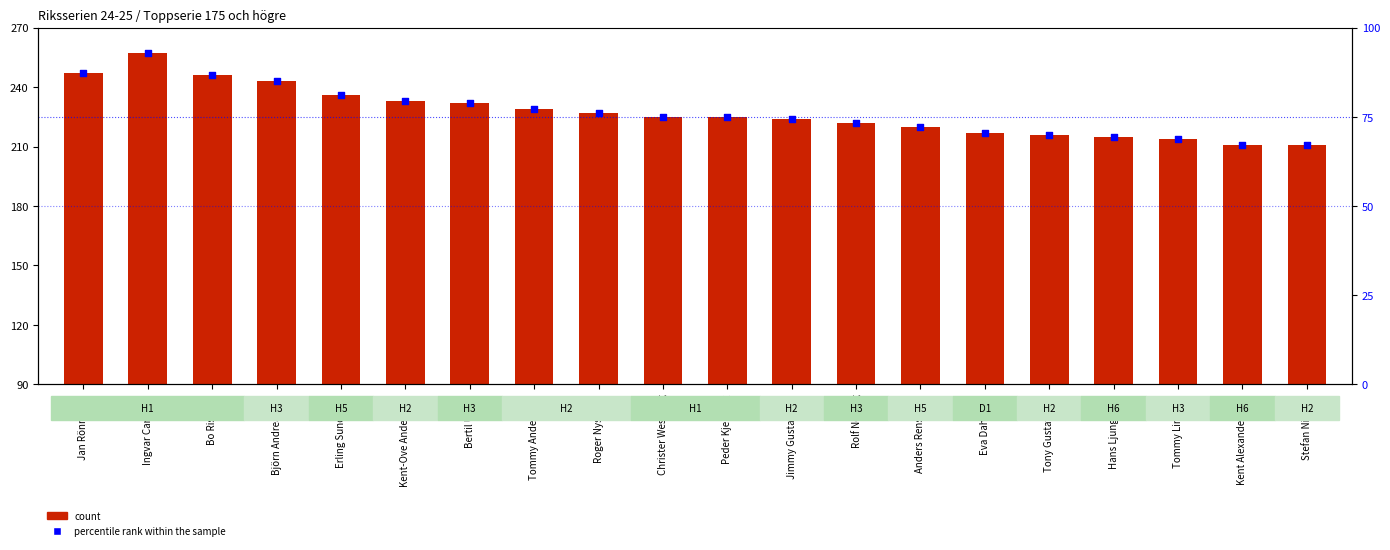

Which series has the largest total across all categories?

count